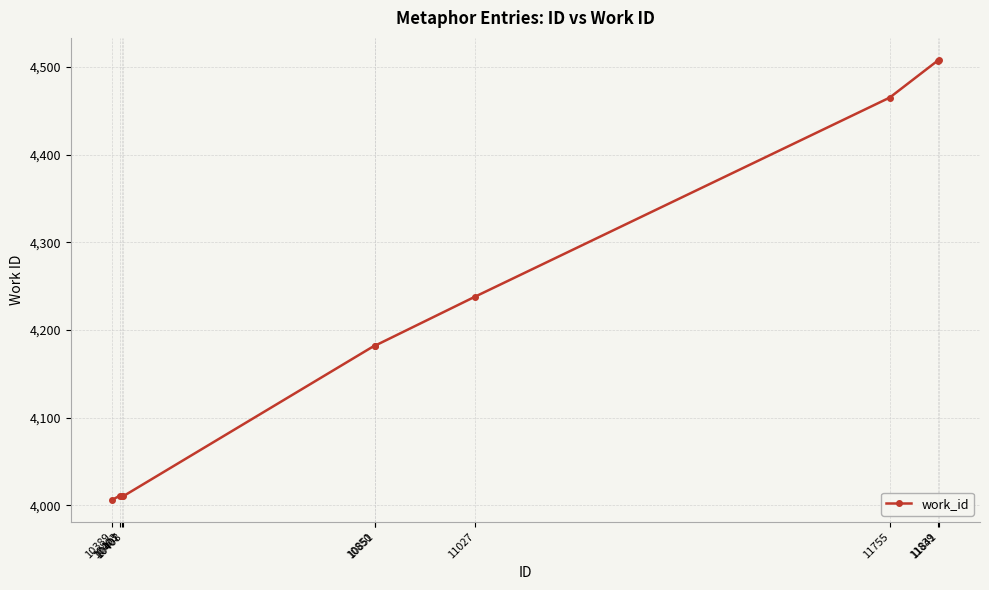

What is the value of the 10th point from the left?

4508